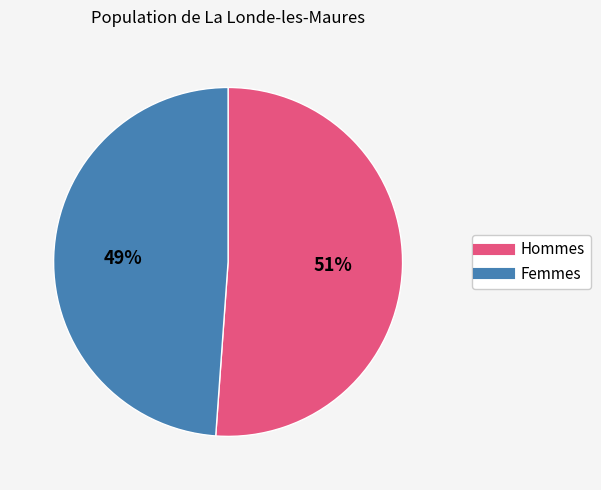

Is there a majority slice in this chart?

Yes